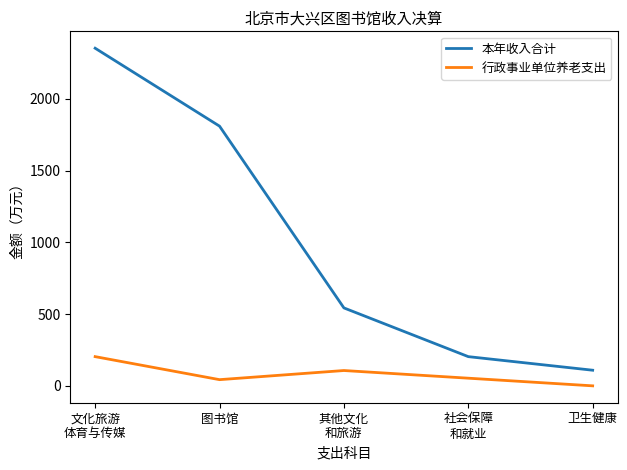

Which series has the widest spread of values?

本年收入合计